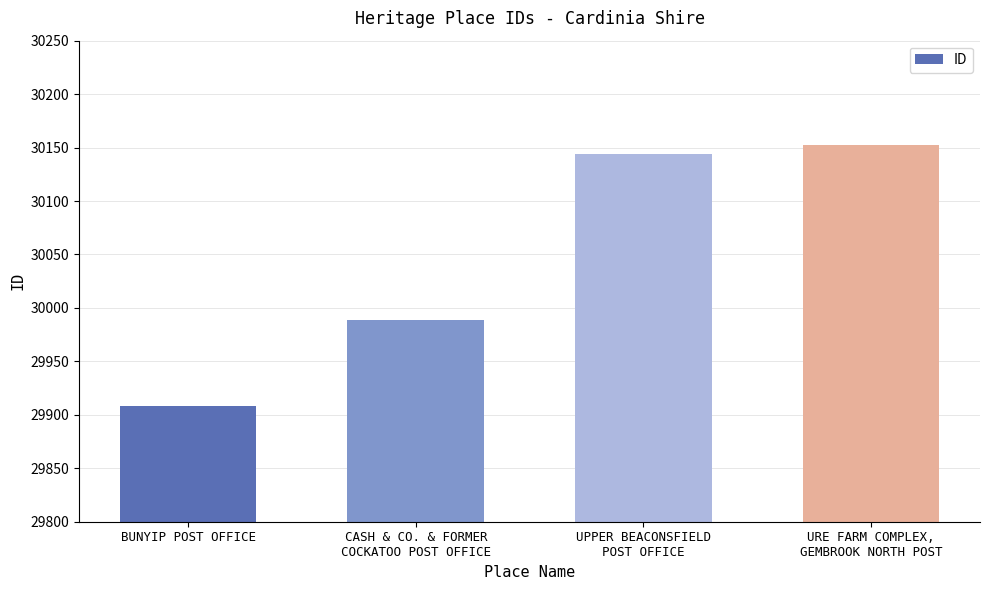

The value at UPPER BEACONSFIELD
POST OFFICE is 30144. True or false?

True